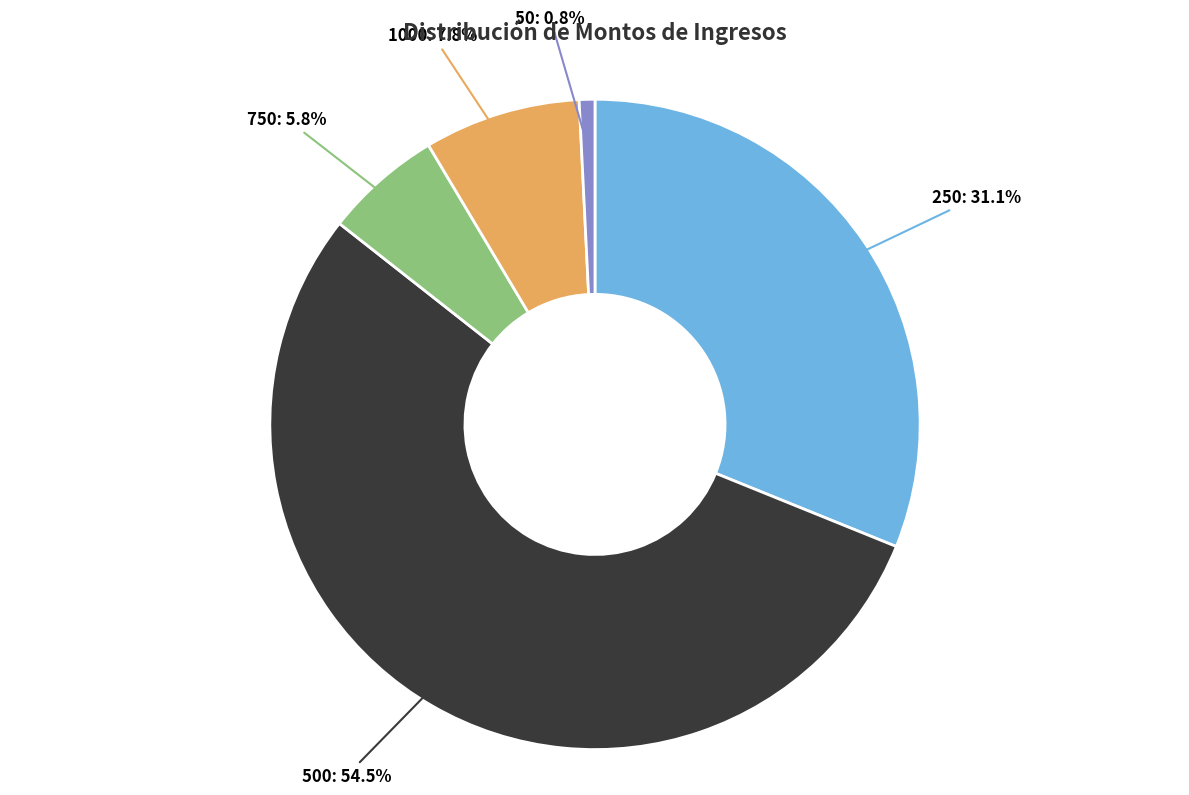

Rank the categories by value from lowest to highest.

50: 0.8%, 750: 5.8%, 1000: 7.8%, 250: 31.1%, 500: 54.5%